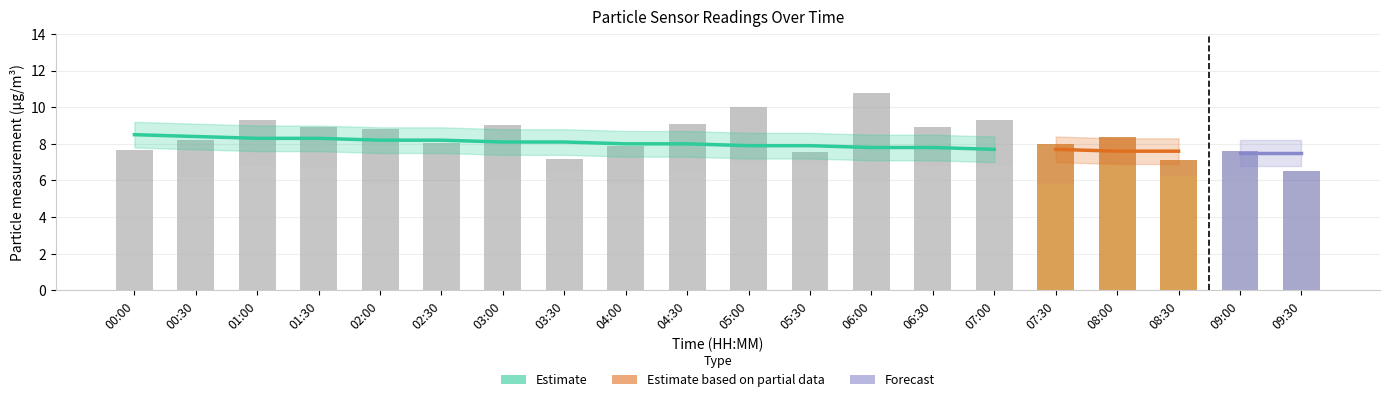

Which category has the lowest value in the SDS_P1 series?

09:30